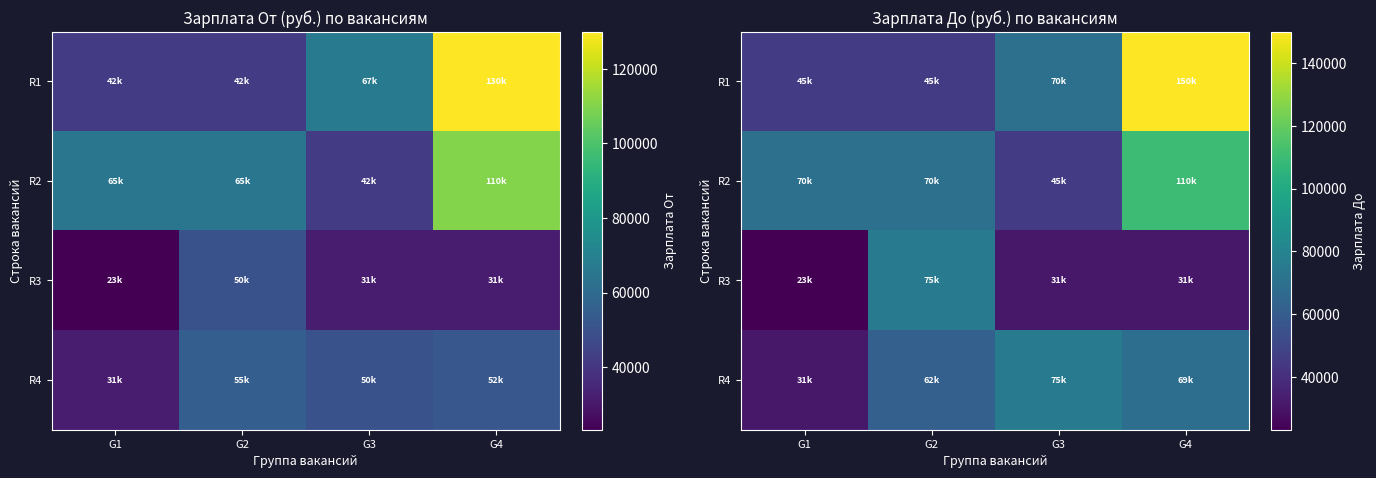

How many data points in R4 are above 69000?

1